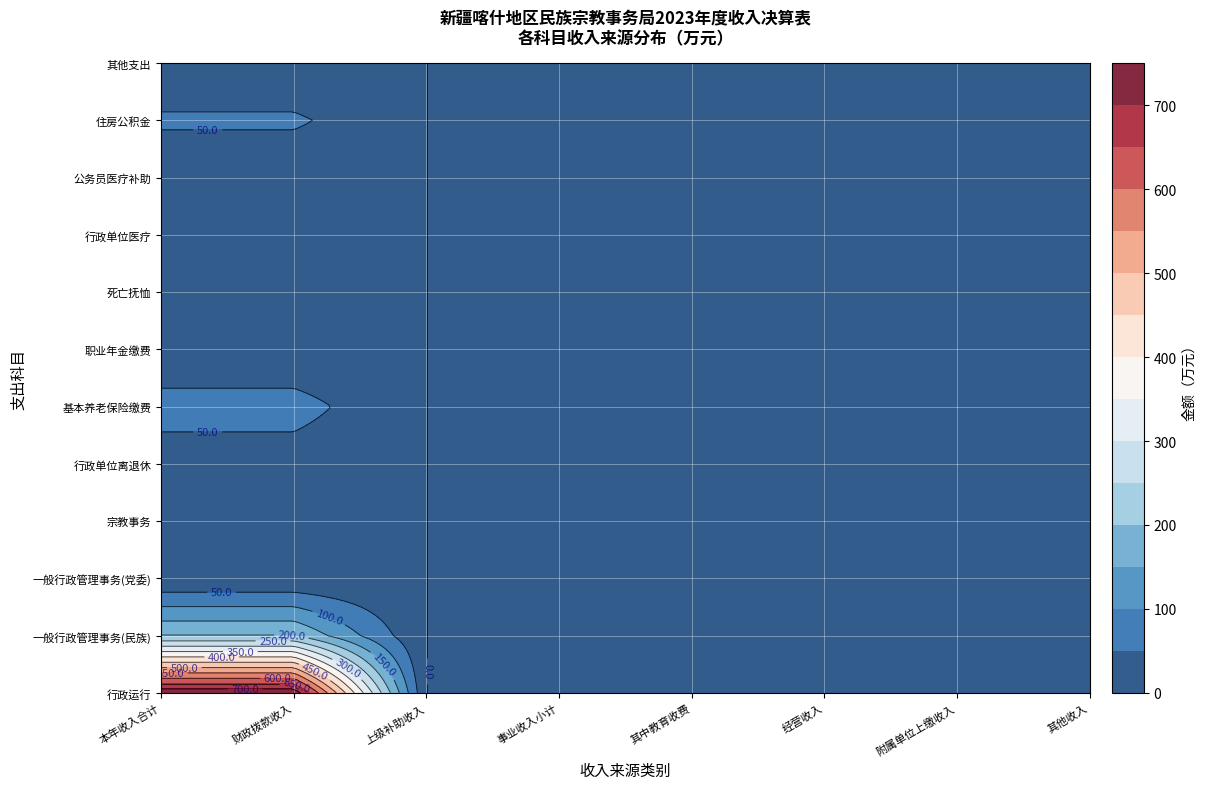

Reading left to right, extract all data points from this chart.

行政运行: 0=736.4	1=0.0	2=0.0	3=0.0	4=0.0	5=0.0	6=0.0	7=0.0
一般行政管理事务(民族): 0=200.7	1=0.0	2=0.0	3=0.0	4=0.0	5=0.0	6=0.0	7=0.0
一般行政管理事务(党委): 0=2.0	1=0.0	2=0.0	3=0.0	4=0.0	5=0.0	6=0.0	7=0.0
宗教事务: 0=1.0	1=0.0	2=0.0	3=0.0	4=0.0	5=0.0	6=0.0	7=0.0
行政单位离退休: 0=24.8	1=0.0	2=0.0	3=0.0	4=0.0	5=0.0	6=0.0	7=0.0
基本养老保险缴费: 0=69.9	1=0.0	2=0.0	3=0.0	4=0.0	5=0.0	6=0.0	7=0.0
职业年金缴费: 0=8.1	1=0.0	2=0.0	3=0.0	4=0.0	5=0.0	6=0.0	7=0.0
死亡抚恤: 0=32.6	1=0.0	2=0.0	3=0.0	4=0.0	5=0.0	6=0.0	7=0.0
行政单位医疗: 0=29.7	1=0.0	2=0.0	3=0.0	4=0.0	5=0.0	6=0.0	7=0.0
公务员医疗补助: 0=6.6	1=0.0	2=0.0	3=0.0	4=0.0	5=0.0	6=0.0	7=0.0
住房公积金: 0=58.5	1=0.0	2=0.0	3=0.0	4=0.0	5=0.0	6=0.0	7=0.0
其他支出: 0=1.7	1=0.0	2=0.0	3=0.0	4=0.0	5=0.0	6=0.0	7=0.0